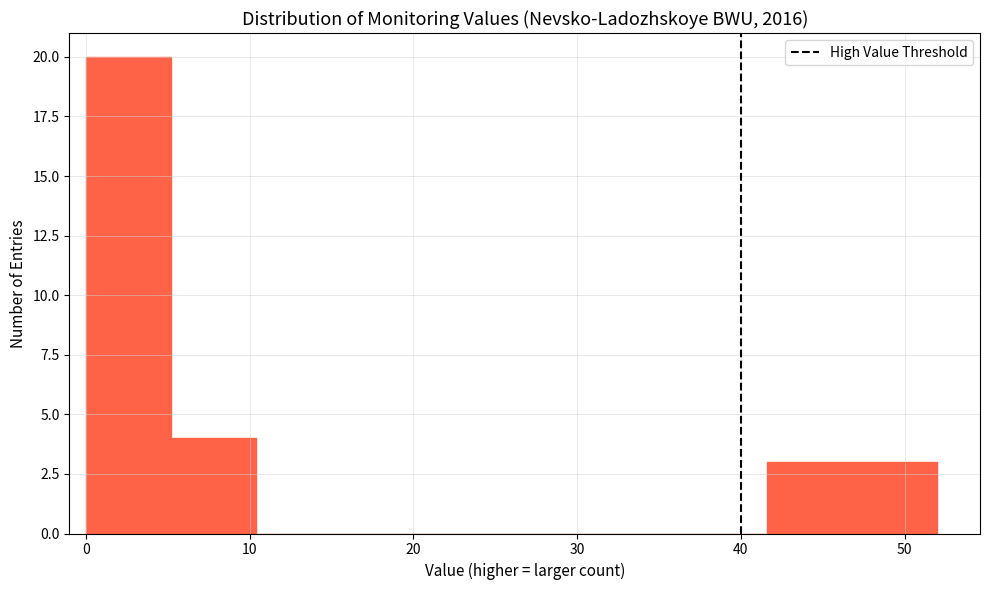

Which range on the x-axis has the tallest bar?

0.0 to 5.2